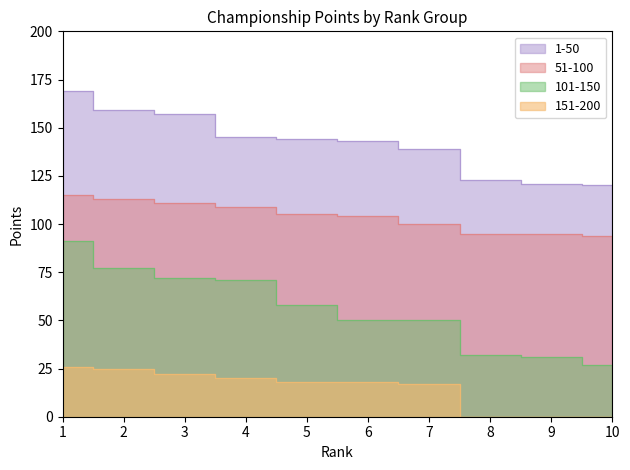

Where is 51-100 nearest to the value 104?

6